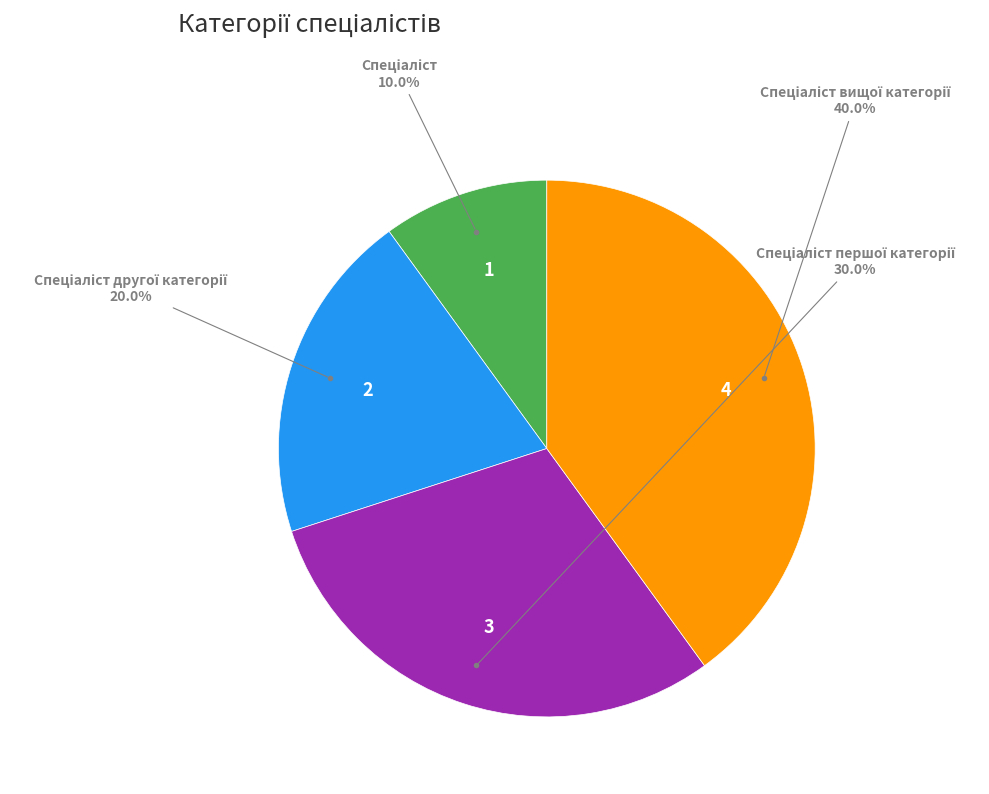

Does any single category account for the majority?

No